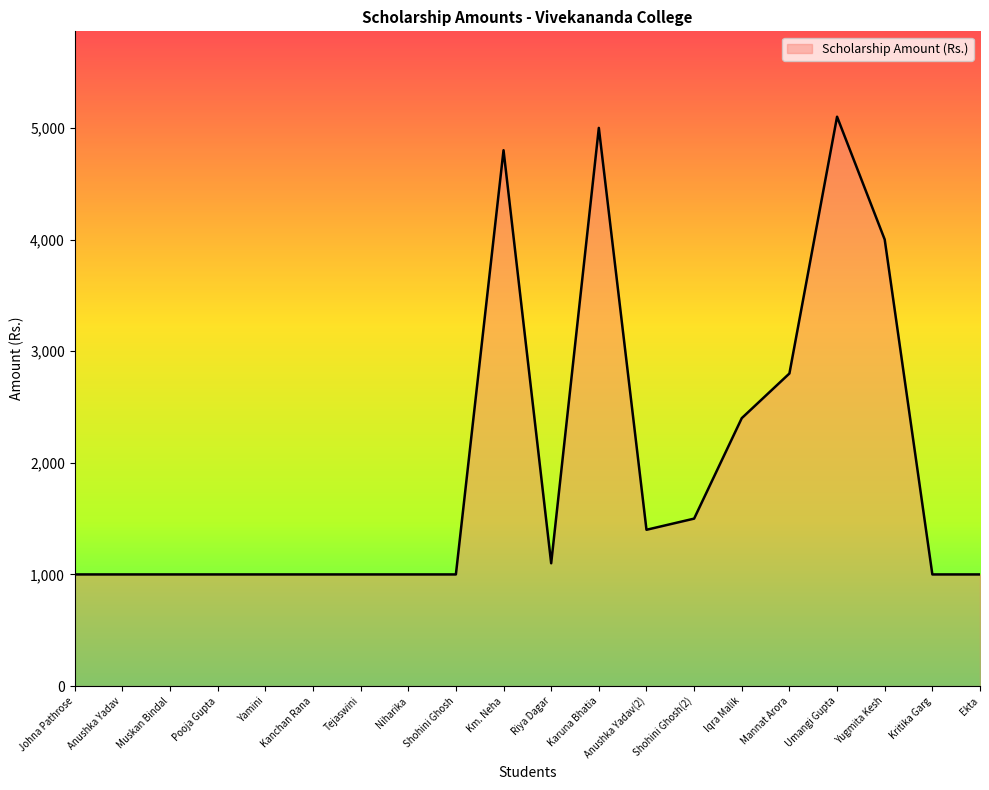

Where is the data nearest to the value 3050?

Mannat Arora